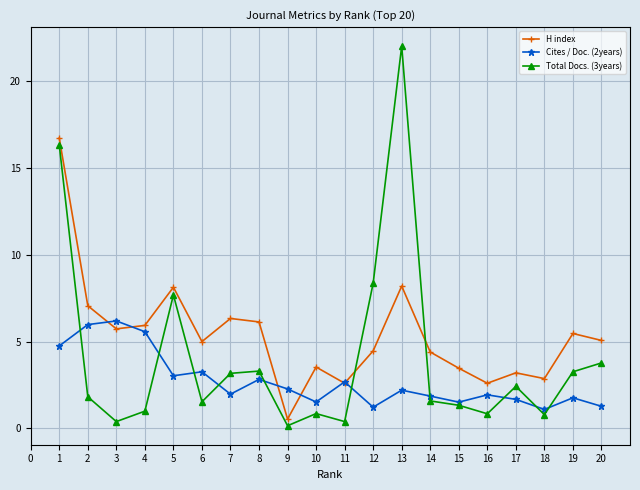

What is the greatest value displayed?

22.0